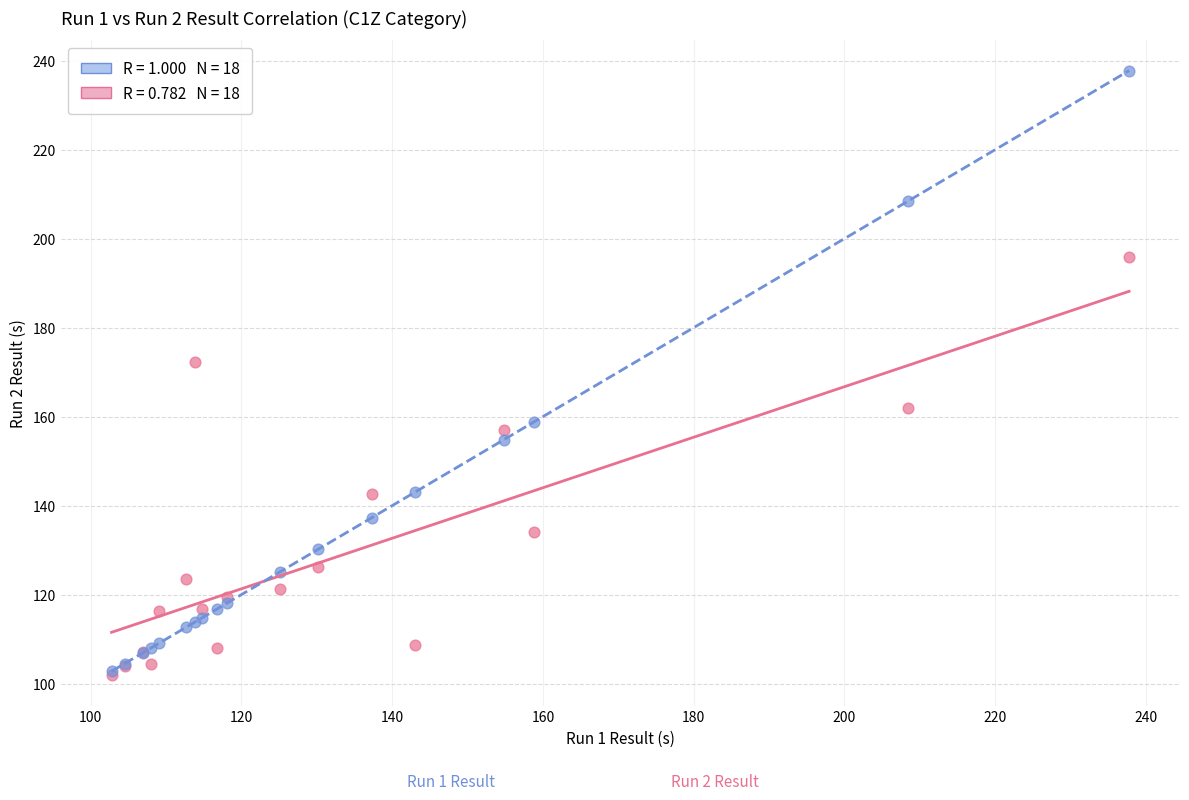

Across all series, what Y value is closest to 169?

172.4